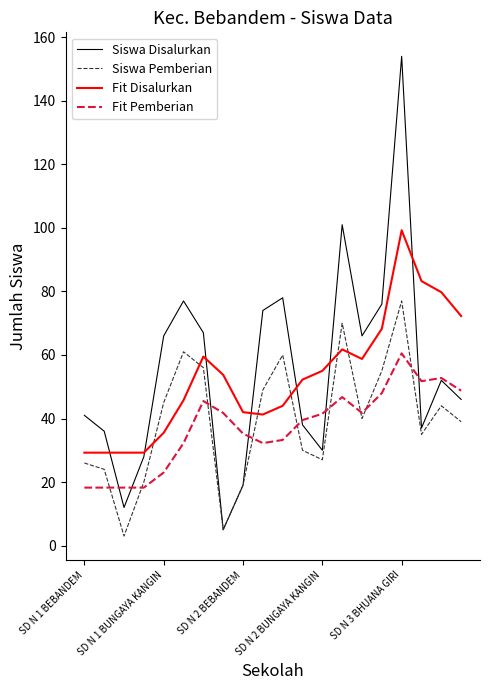

Which series has the largest range (max minus min)?

Siswa Disalurkan